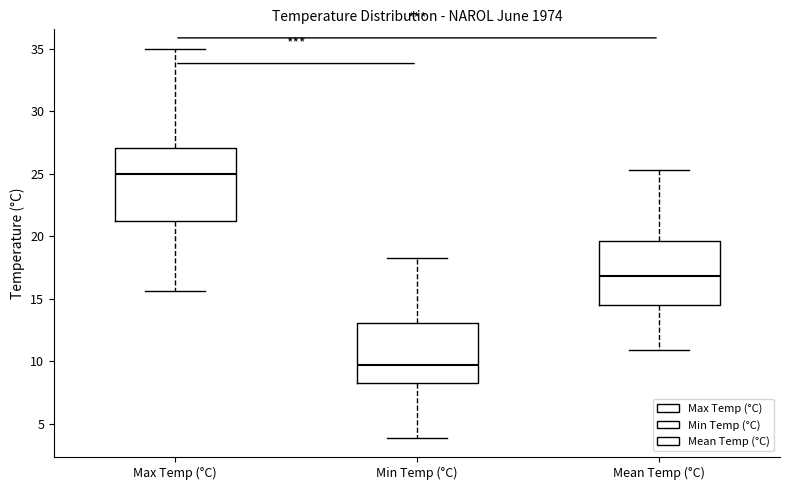

Where does the lower whisker of the box for Min Temp (°C) end on the y-axis? The values are not printed on the chart, so give them approximately, as read against the axis.

4.0